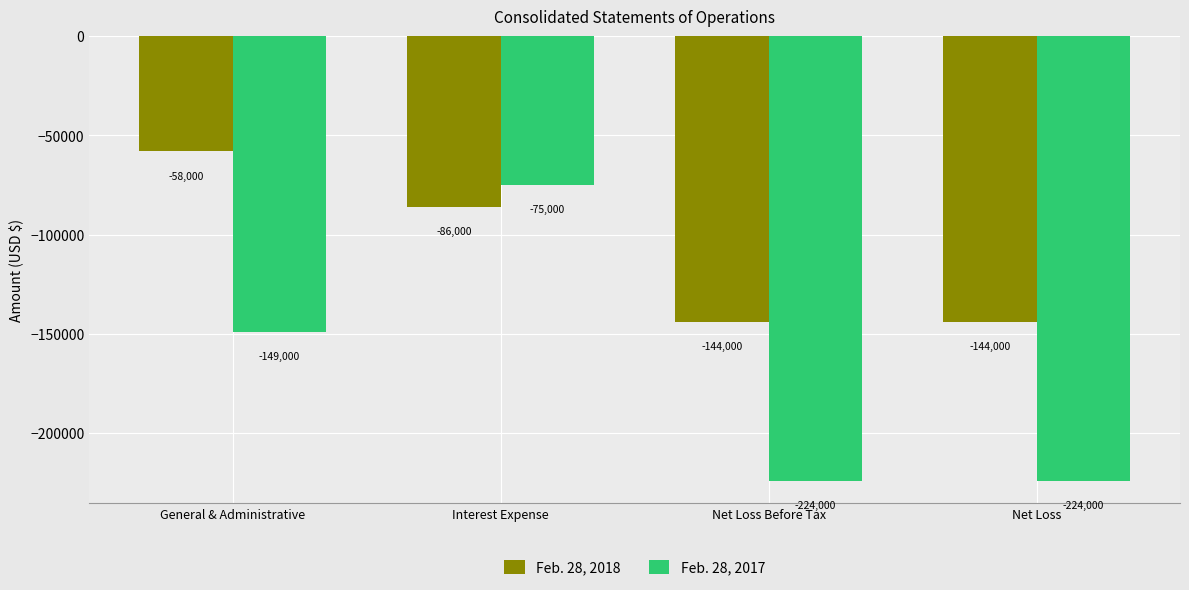

What is the value of the Feb. 28, 2017 bar at the 4th from the left?

-224000